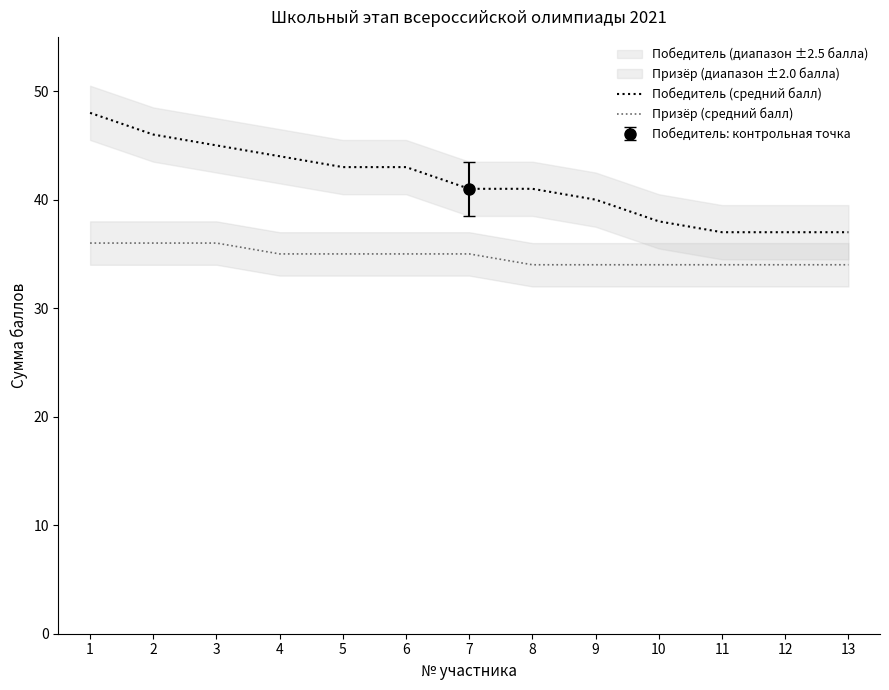

What is the value of the Победитель (средний балл) point at the 11th from the left?

37